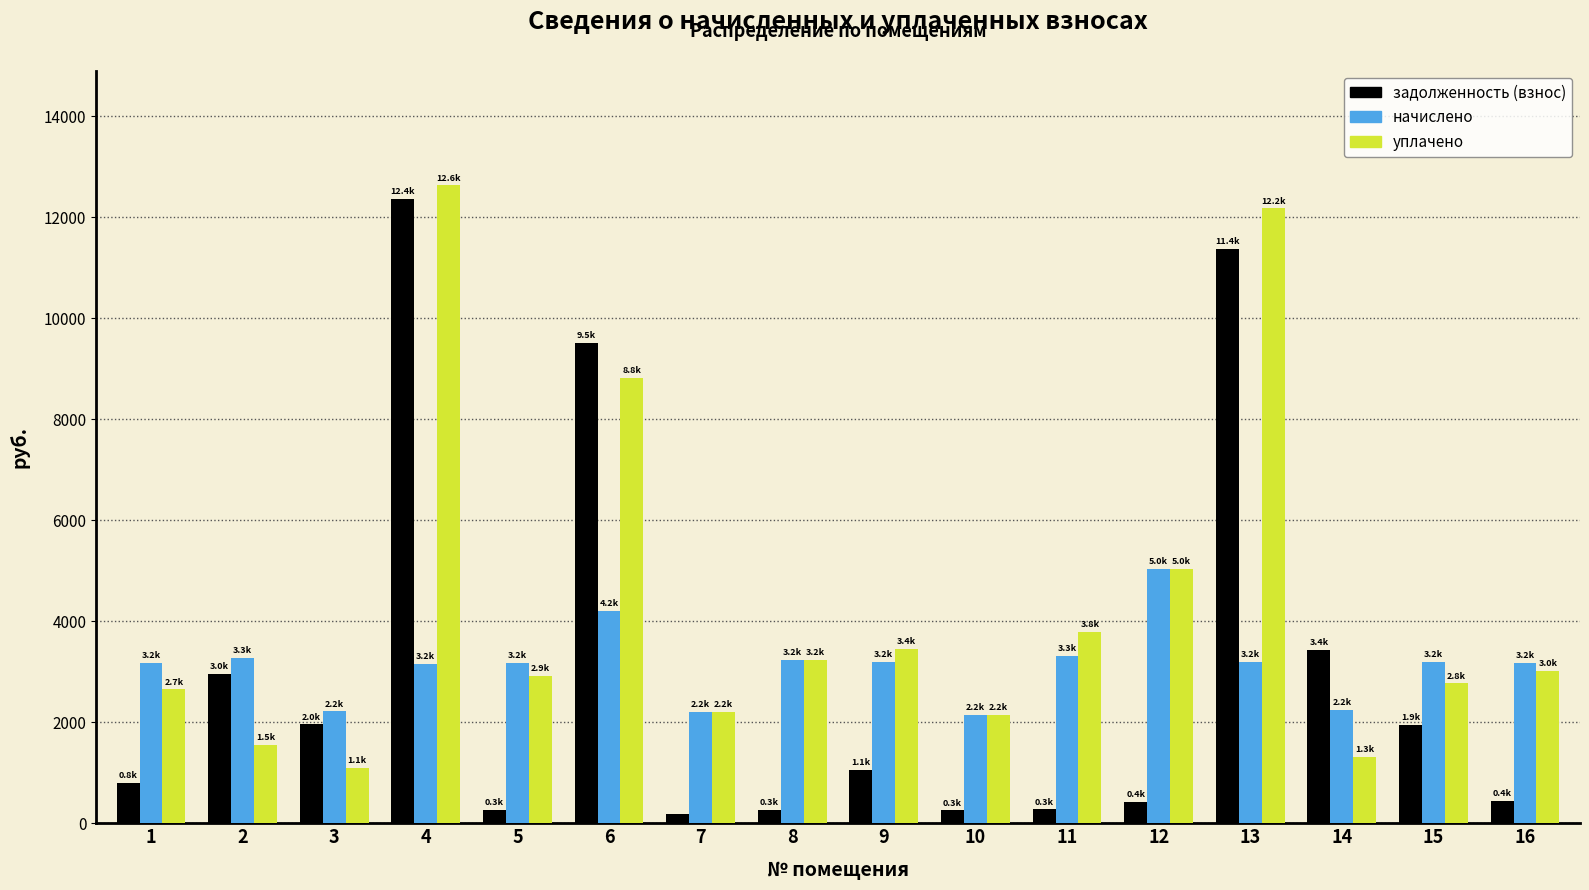

What is the difference between the maximum and minimum values in the задолженность (взнос) series?

12184.8